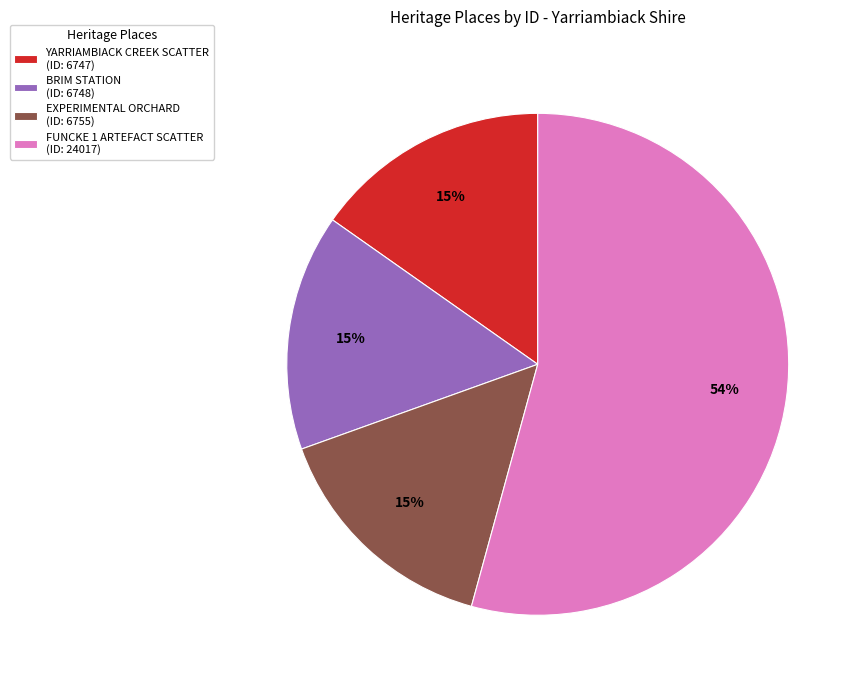

Which slice is the largest?

FUNCKE 1 ARTEFACT SCATTER